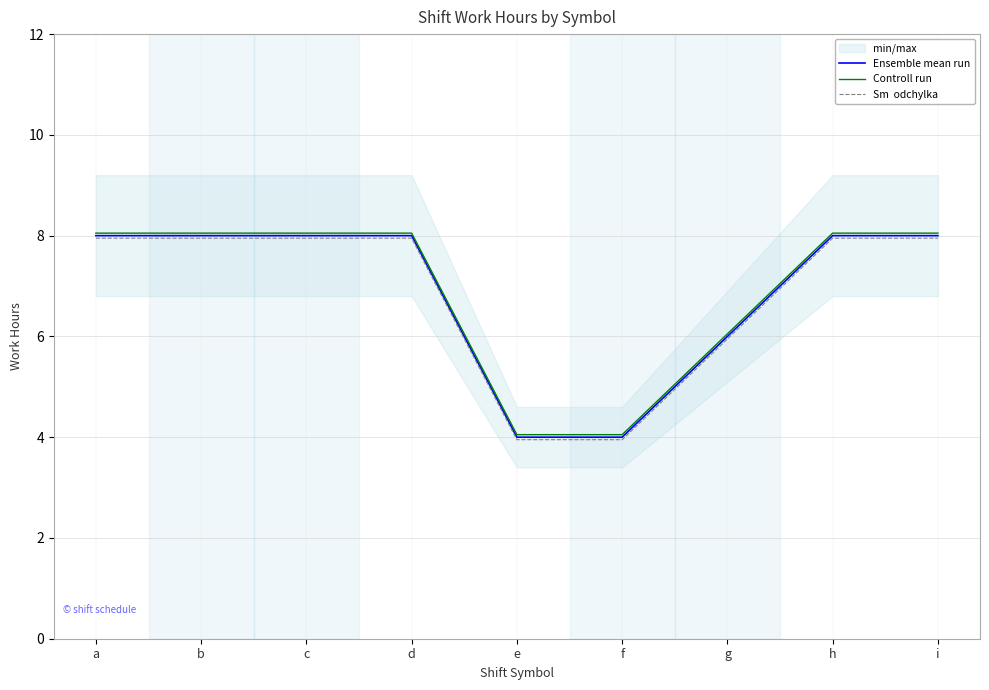

At which label does Controll run first exceed 8?

a